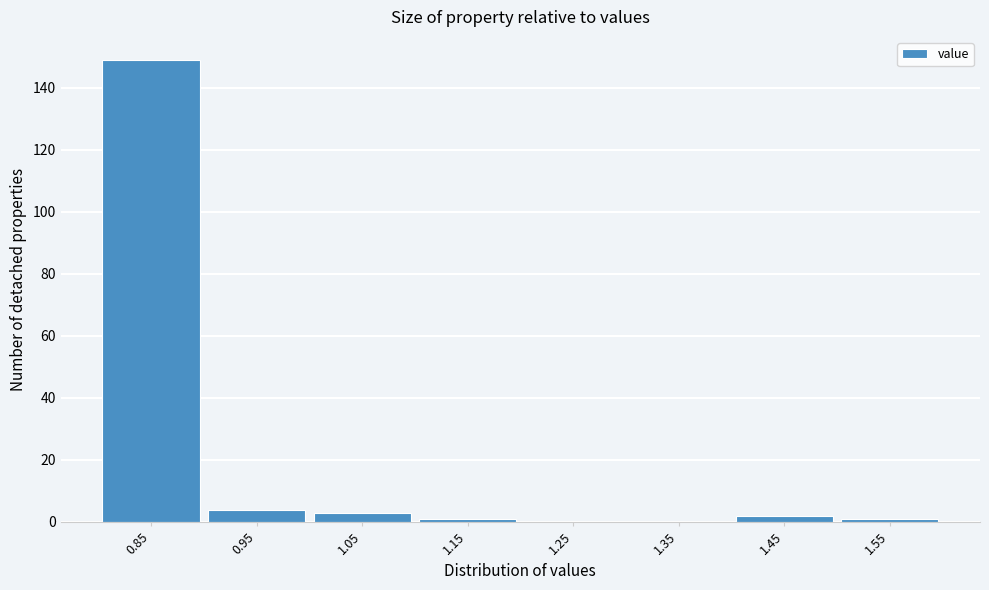

What is the change in value from 0.95 to 1.35?

-4